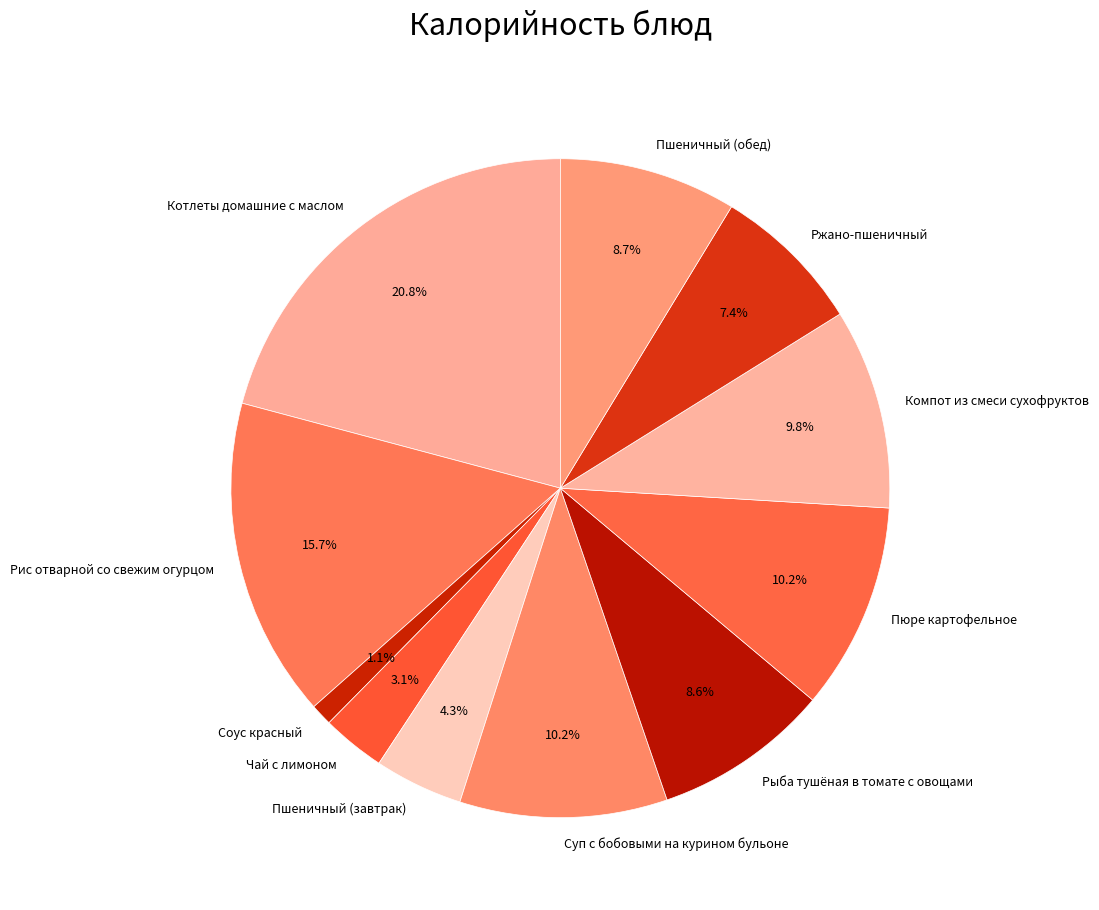

How many slices are in this pie chart?

11